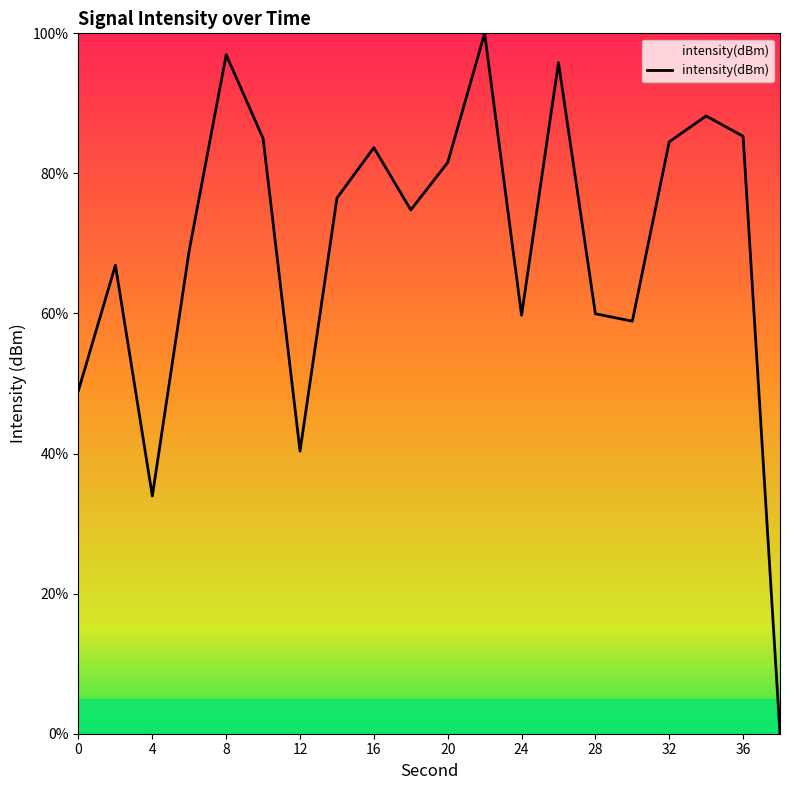

What is the greatest value displayed?

100.0